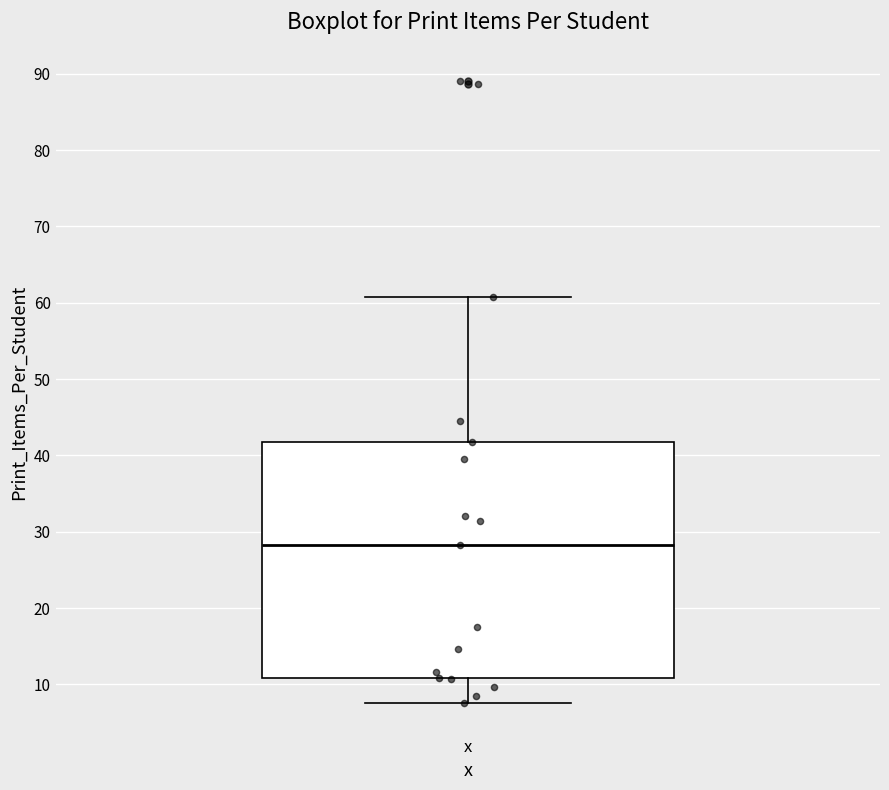

Read this box plot against the y-axis: the position of the median line, the range covered by the box, and the ends of both whiskers. The values are not printed on the chart, so give them approximately, as read against the axis.

median 28, box 11 to 42, whiskers 7 to 61